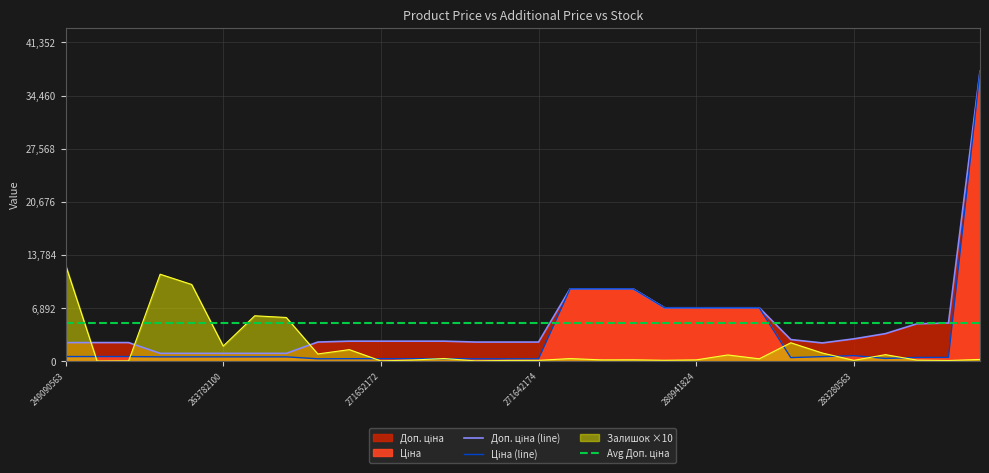

What is the highest value of the Ціна series?

37593.6